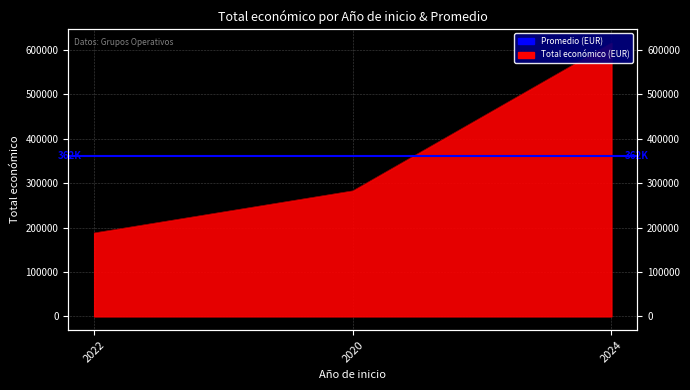

The value at 2022 is 337055. True or false?

False